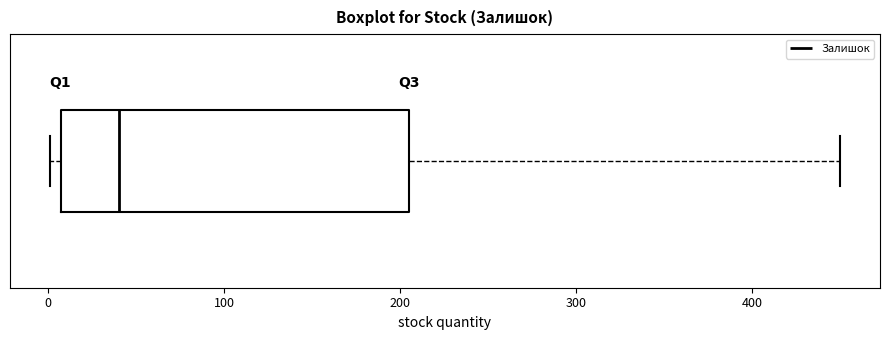

Transcribe this box plot: give where the median line is, the range the box spans, and where the two whiskers end, as read against the x-axis. The values are not printed on the chart, so give them approximately, as read against the axis.

median 40, box 10 to 210, whiskers 0 to 450